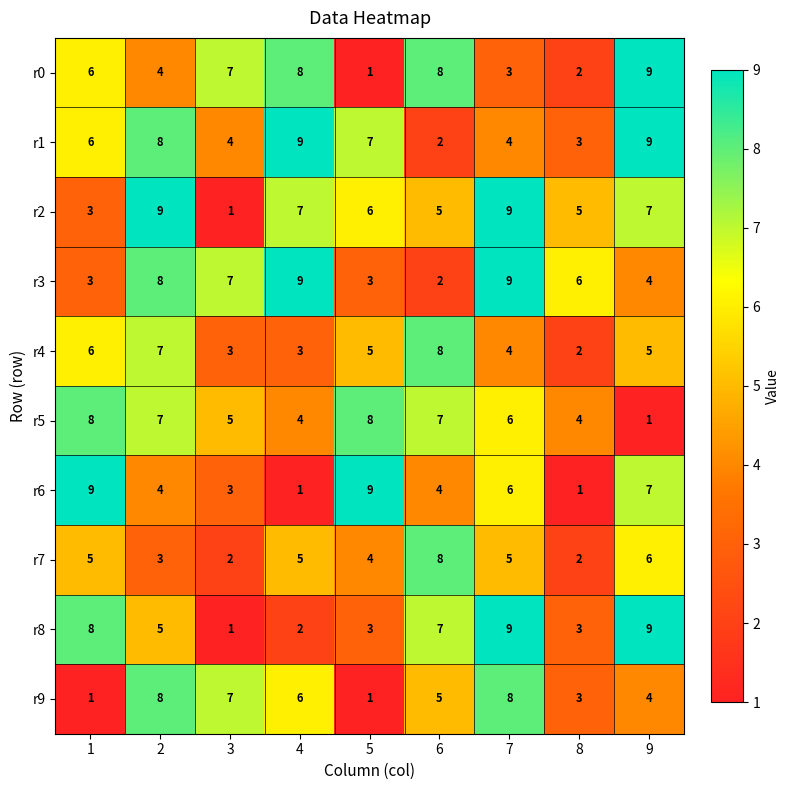

At which label does r7 reach its peak?

6